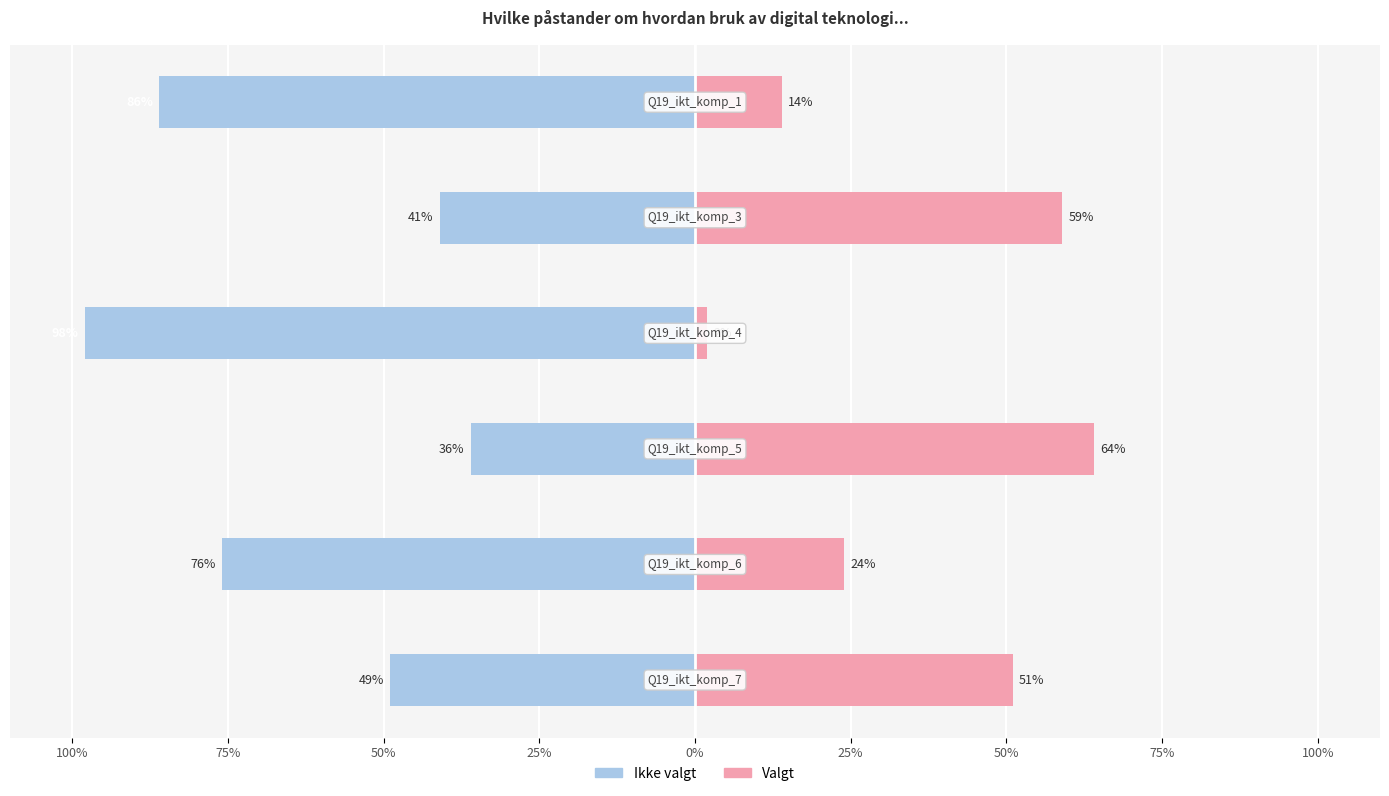

At 75%, list the series in order from largest to smallest.

Valgt, Ikke valgt